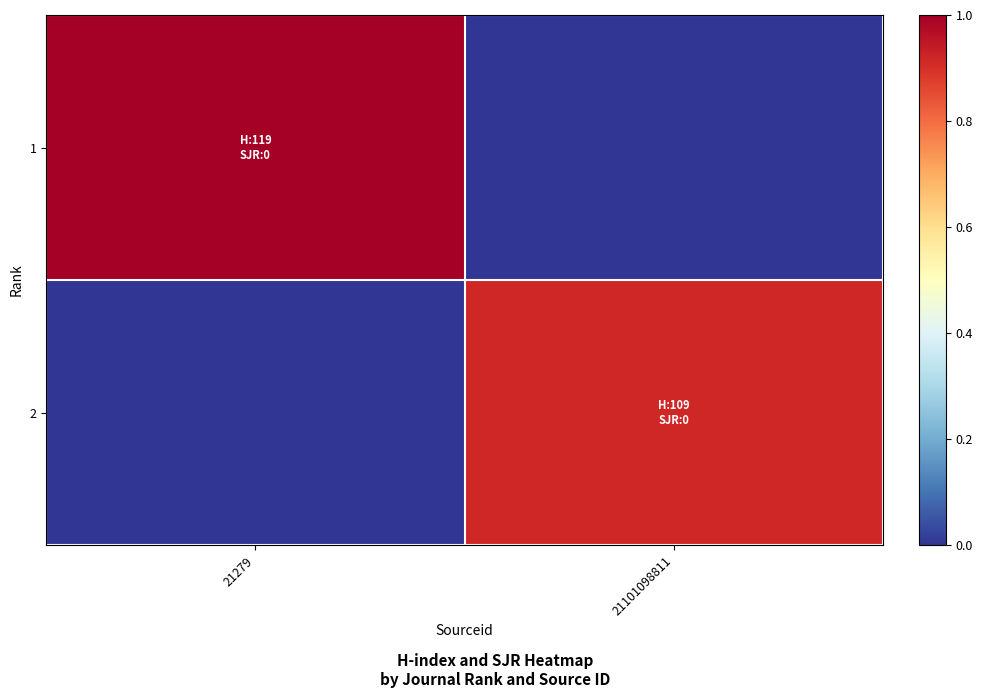

At 21279, list the series in order from smallest to largest.

2, 1